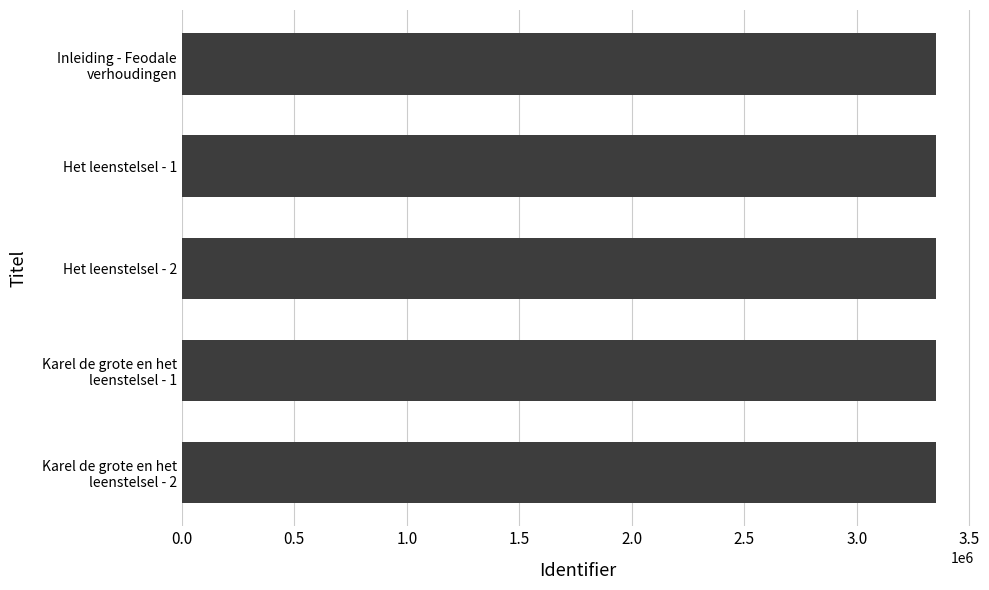

What is the sum of the values at Het leenstelsel - 1 and Het leenstelsel - 2?

6707911